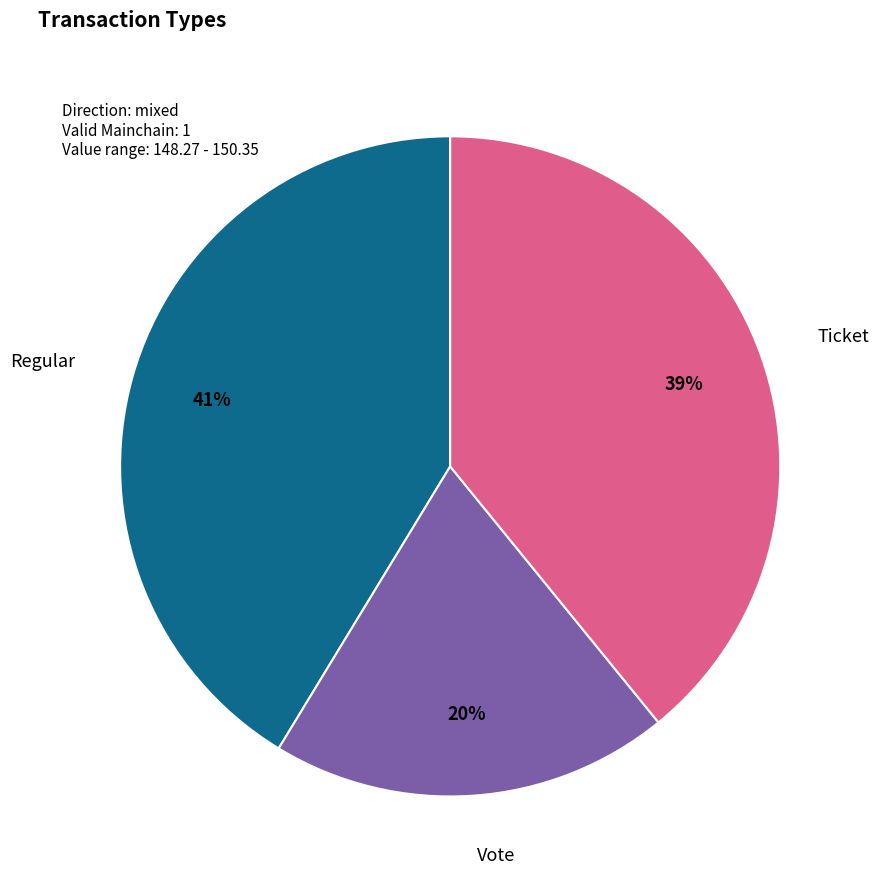

Is there a majority slice in this chart?

No